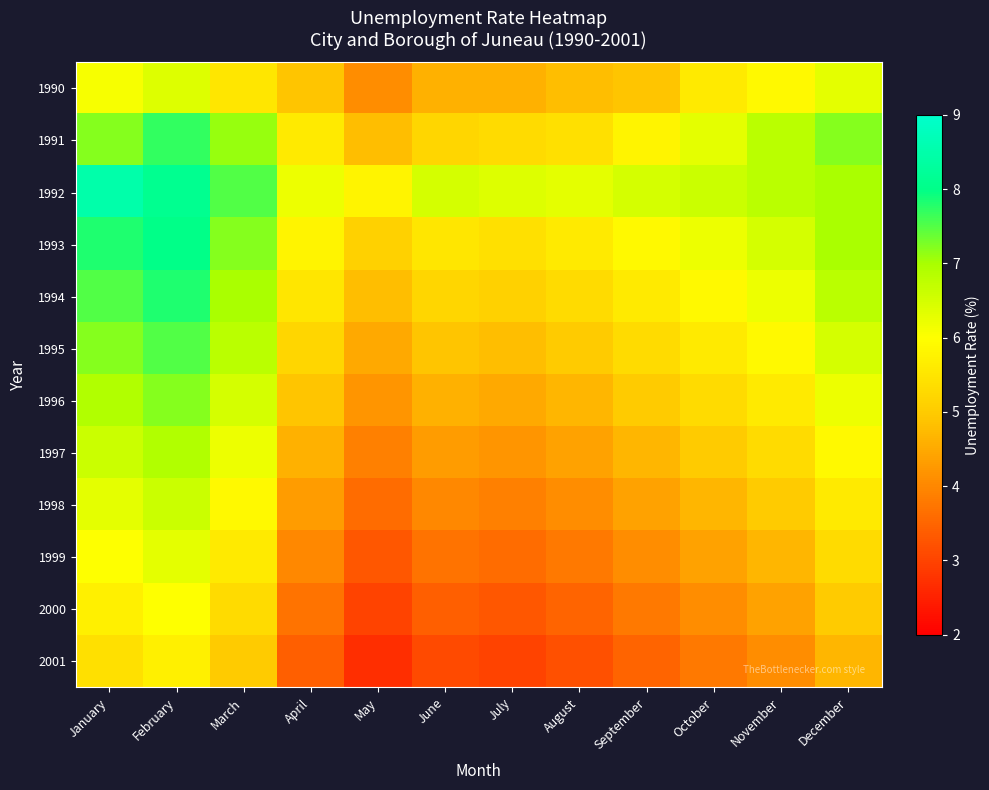

At which category is the sum across all series the highest?

February